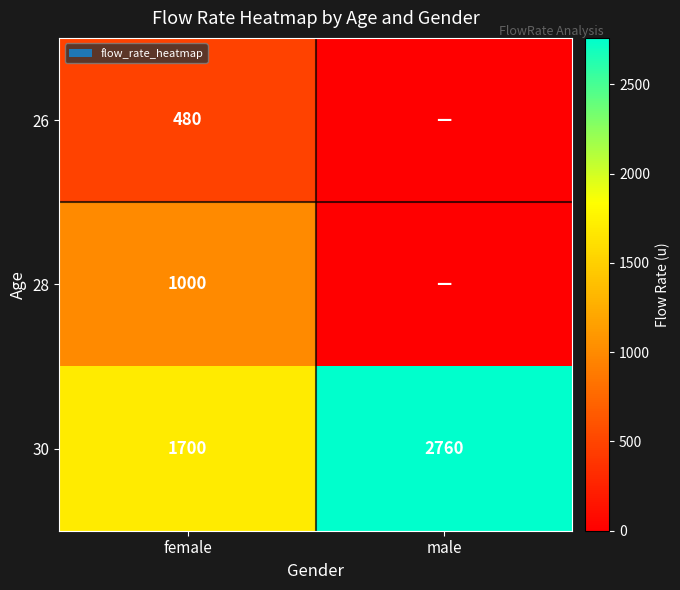

Which has a higher value, female or male?

female